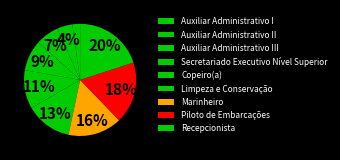

To the nearest percent, what is the average slice percentage?

11%